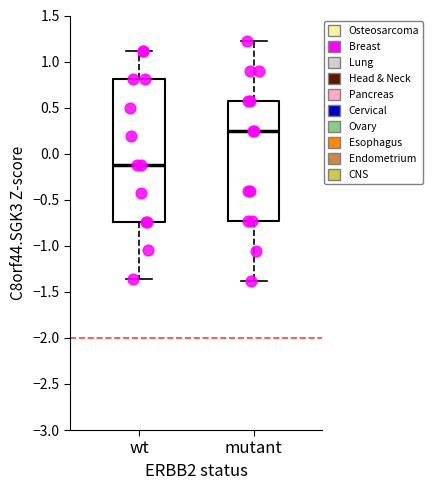

Which box is the tallest, from its lower edge to its upper edge?

wt